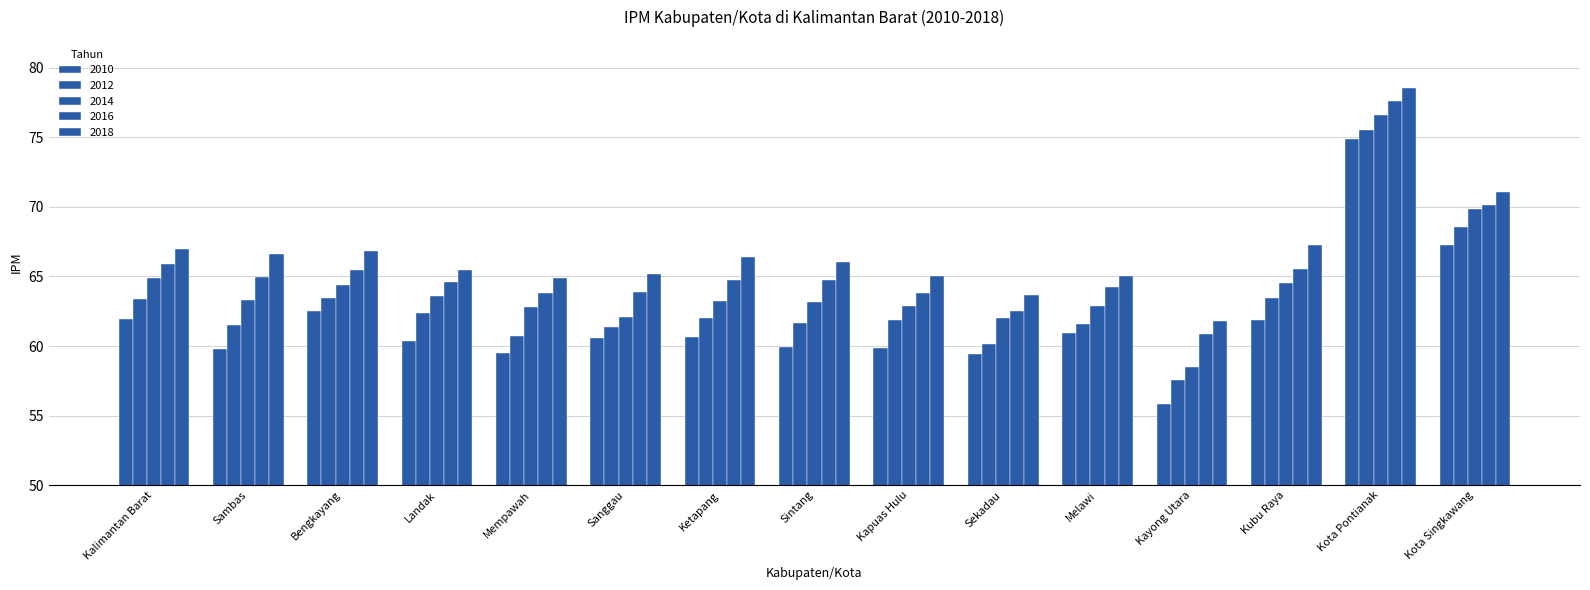

How many categories are shown in the chart?

15